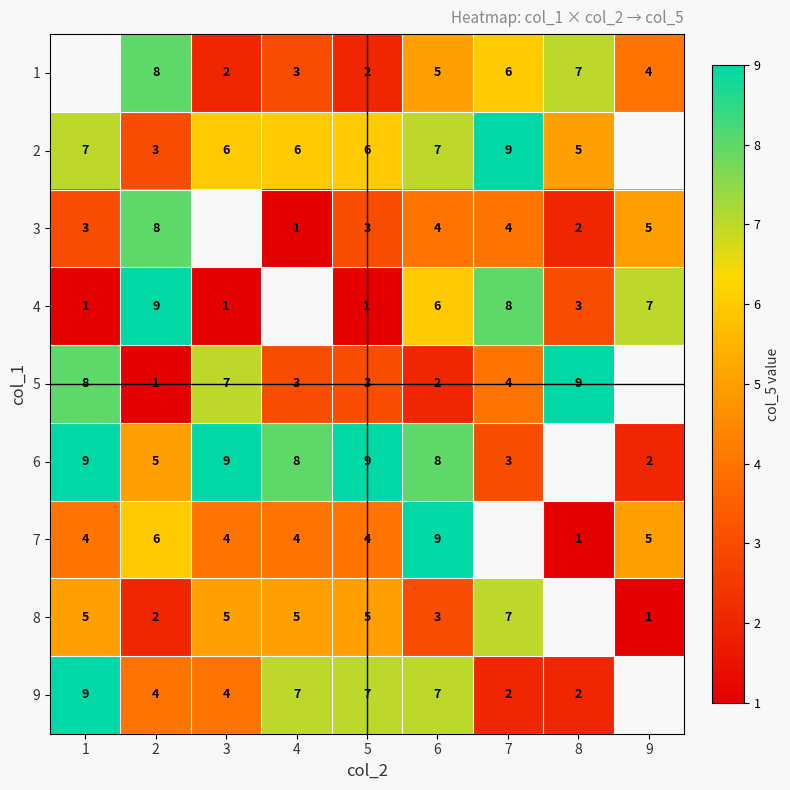

Between 2 and 5, which series saw the biggest shift?

4